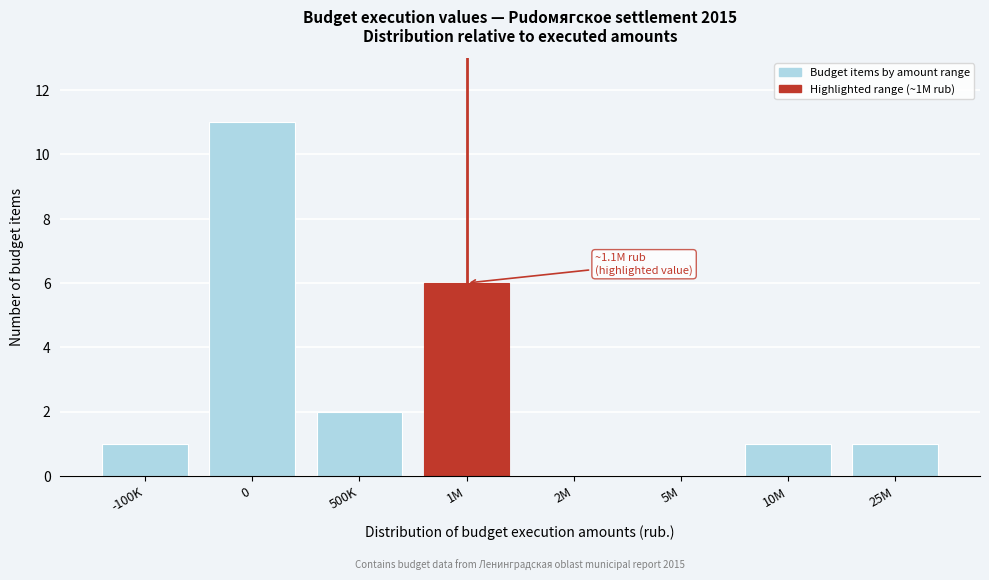

Reading left to right, list all the values displayed in this chart.

-100K=1	0=11	500K=2	1M=6	2M=0	5M=0	10M=1	25M=1